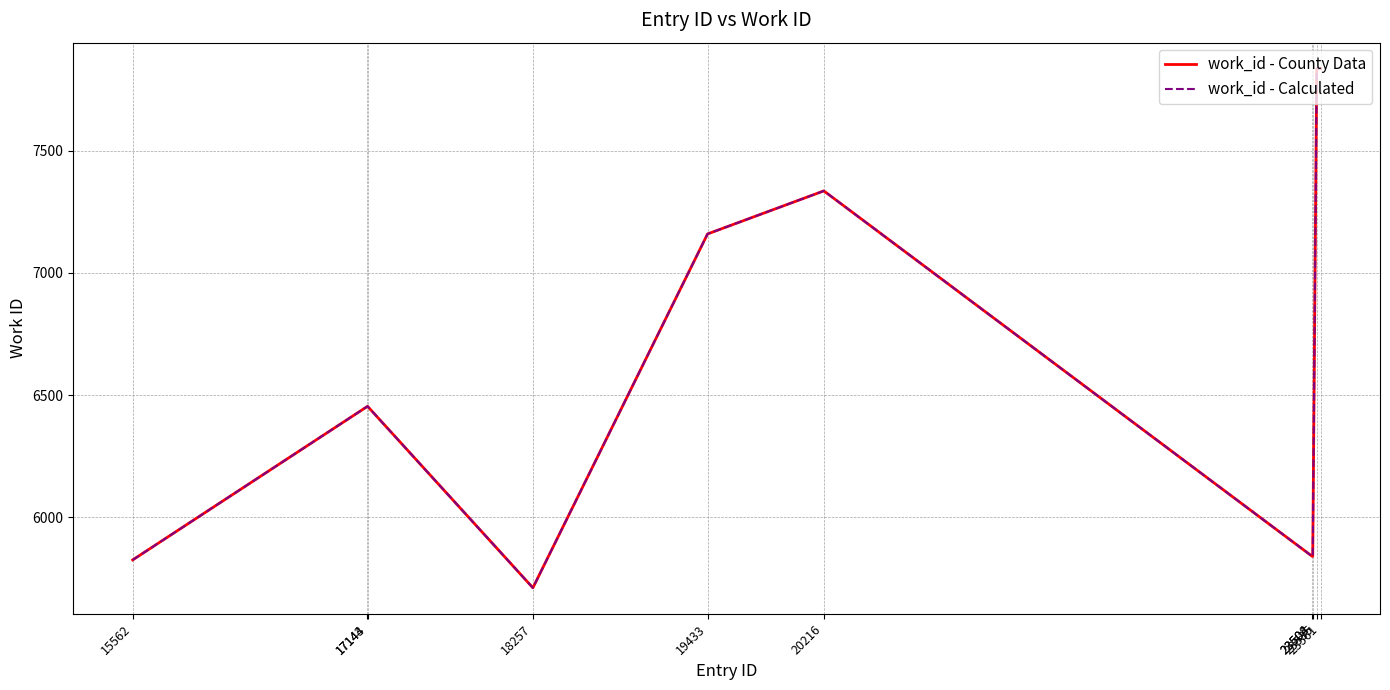

True or false: work_id - Calculated and work_id - County Data intersect in this chart.

False